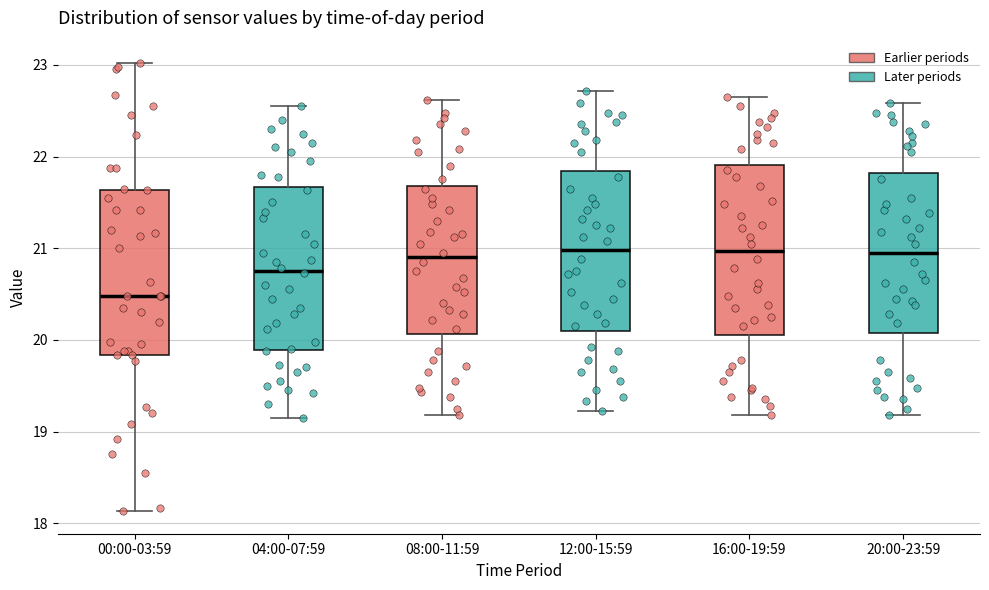

Reading left to right, read every box against the y-axis: the position of its median line, the range the box covers, and the ends of its whiskers. The values are not printed on the chart, so give them approximately, as read against the axis.

00:00-03:59: median 20.5, box 19.8 to 21.6, whiskers 18.1 to 23.0
04:00-07:59: median 20.8, box 19.9 to 21.7, whiskers 19.2 to 22.6
08:00-11:59: median 20.9, box 20.1 to 21.7, whiskers 19.2 to 22.6
12:00-15:59: median 21.0, box 20.1 to 21.8, whiskers 19.2 to 22.7
16:00-19:59: median 21.0, box 20.1 to 21.9, whiskers 19.2 to 22.7
20:00-23:59: median 21.0, box 20.1 to 21.8, whiskers 19.2 to 22.6